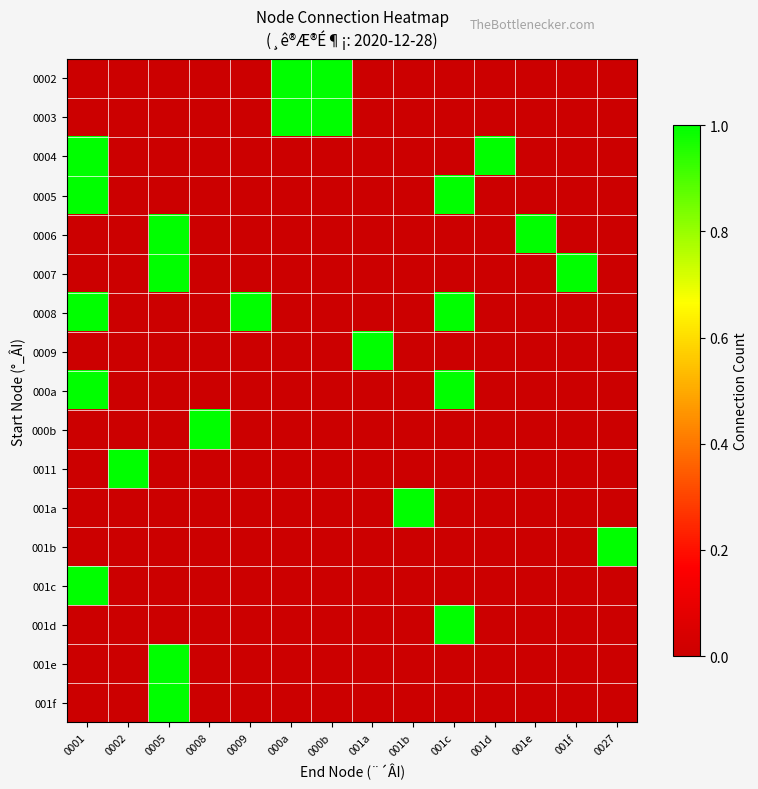

At which category does the chart reach its minimum across all series?

0001